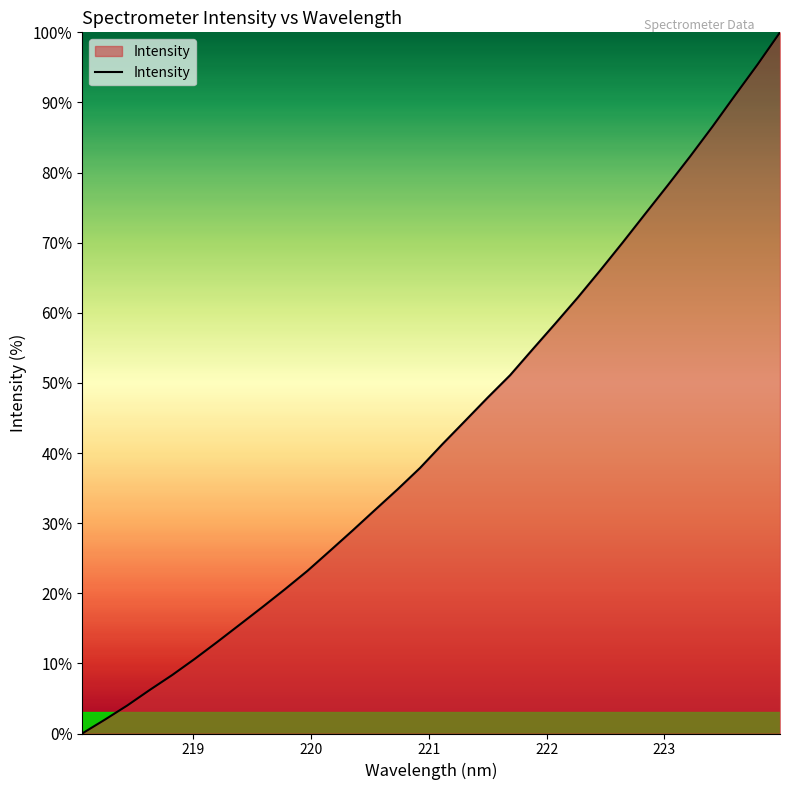

What is the difference between the maximum and minimum values?

100.0